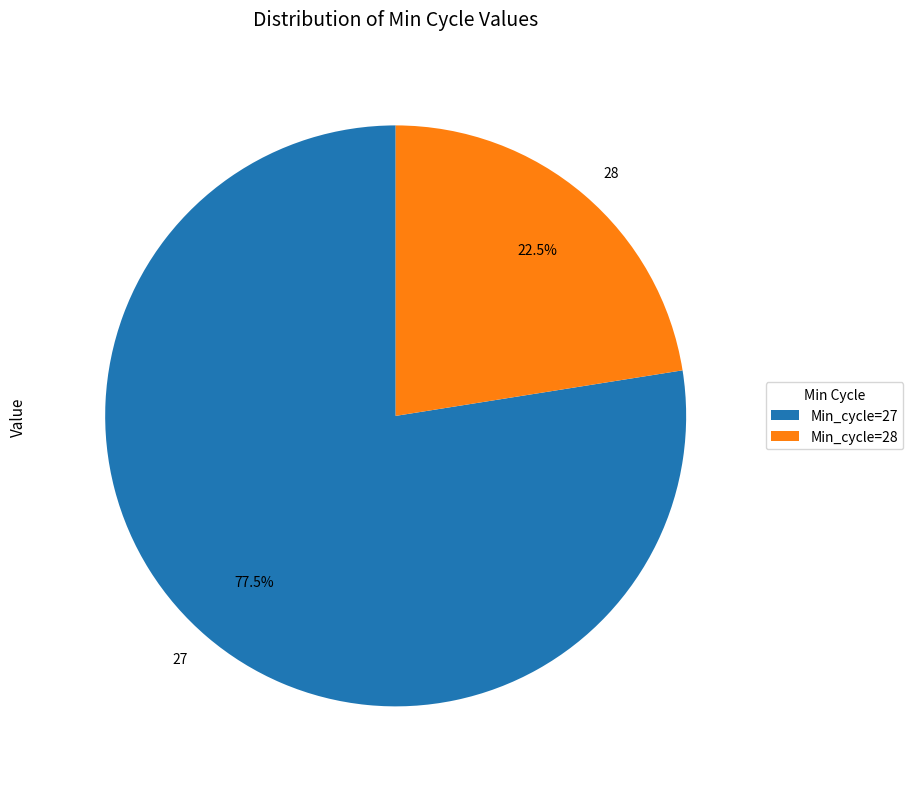

Between 28 and 27, which is larger?

27